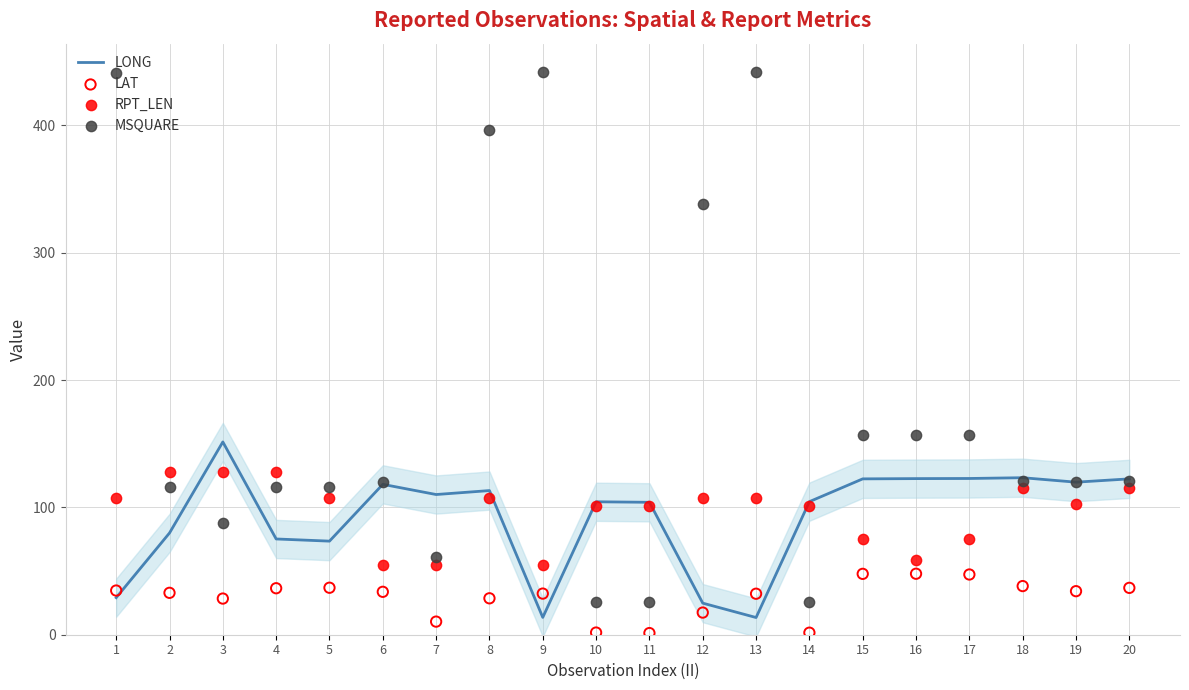

Which series contains the lowest Y value?

LAT